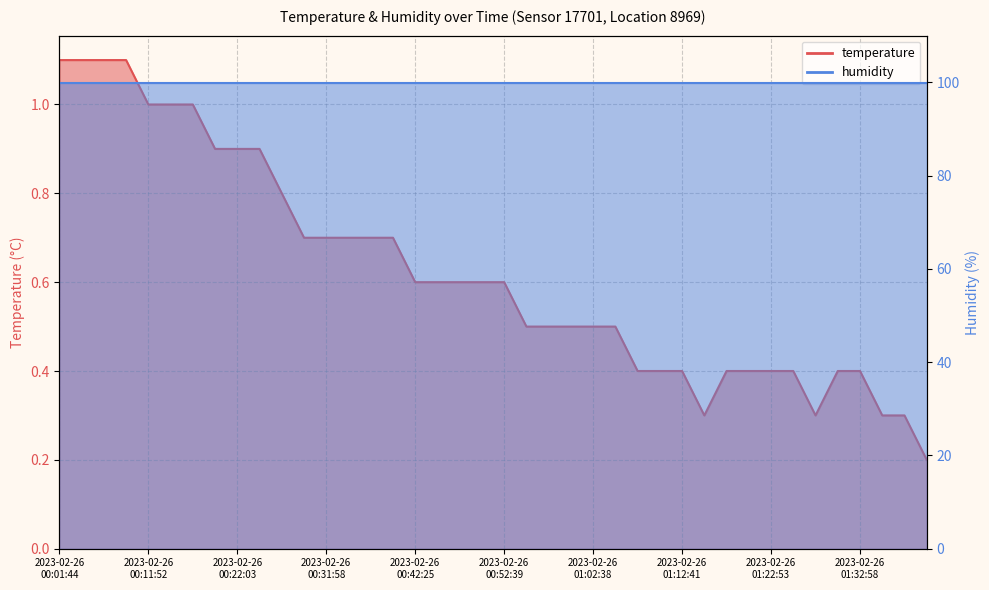

Reading left to right, list all the values displayed in this chart.

1.1	1.1	1.1	1.1	1.0	1.0	1.0	0.9	0.9	0.9	0.8	0.7	0.7	0.7	0.7	0.7	0.6	0.6	0.6	0.6	0.6	0.5	0.5	0.5	0.5	0.5	0.4	0.4	0.4	0.3	0.4	0.4	0.4	0.4	0.3	0.4	0.4	0.3	0.3	0.2